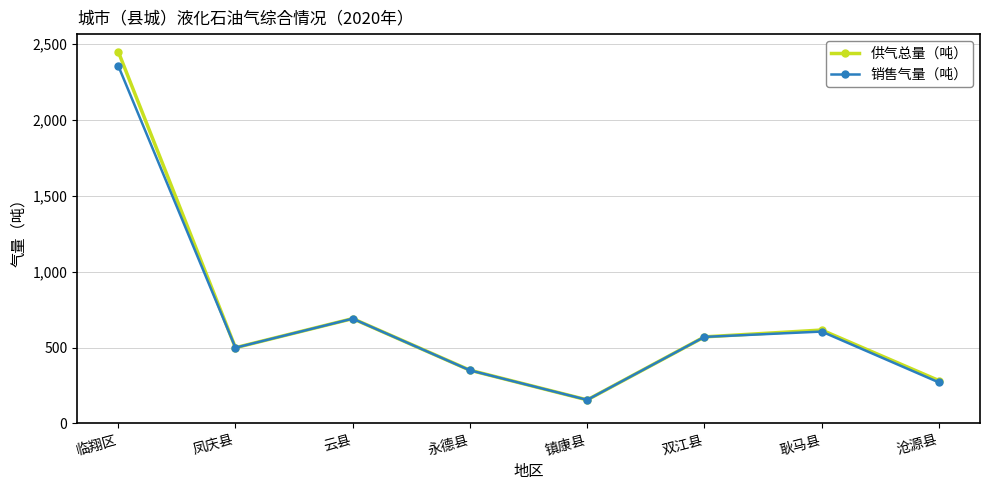

True or false: 供气总量（吨） has a value of 38.0 at 镇康县.

False